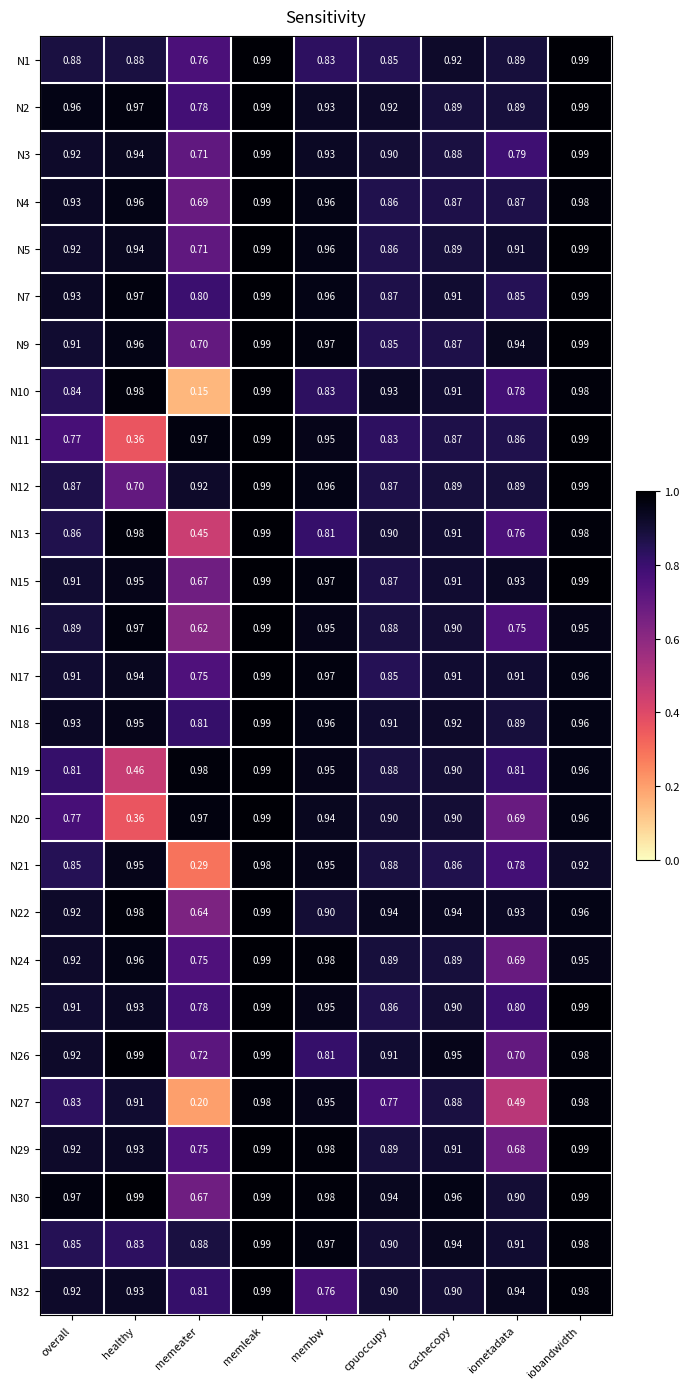

At how many categories does at least one series exceed 0?

9